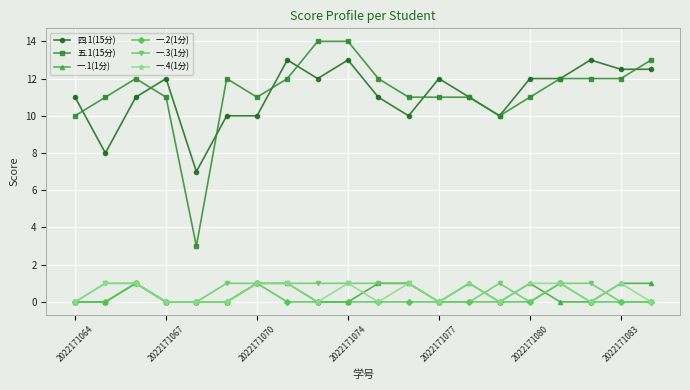

How many values in the 五.1(15分) series are below 12?

10